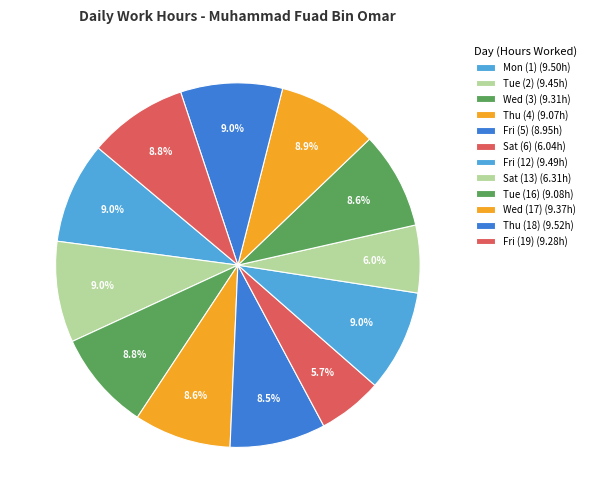

How many segments does this pie chart have?

12